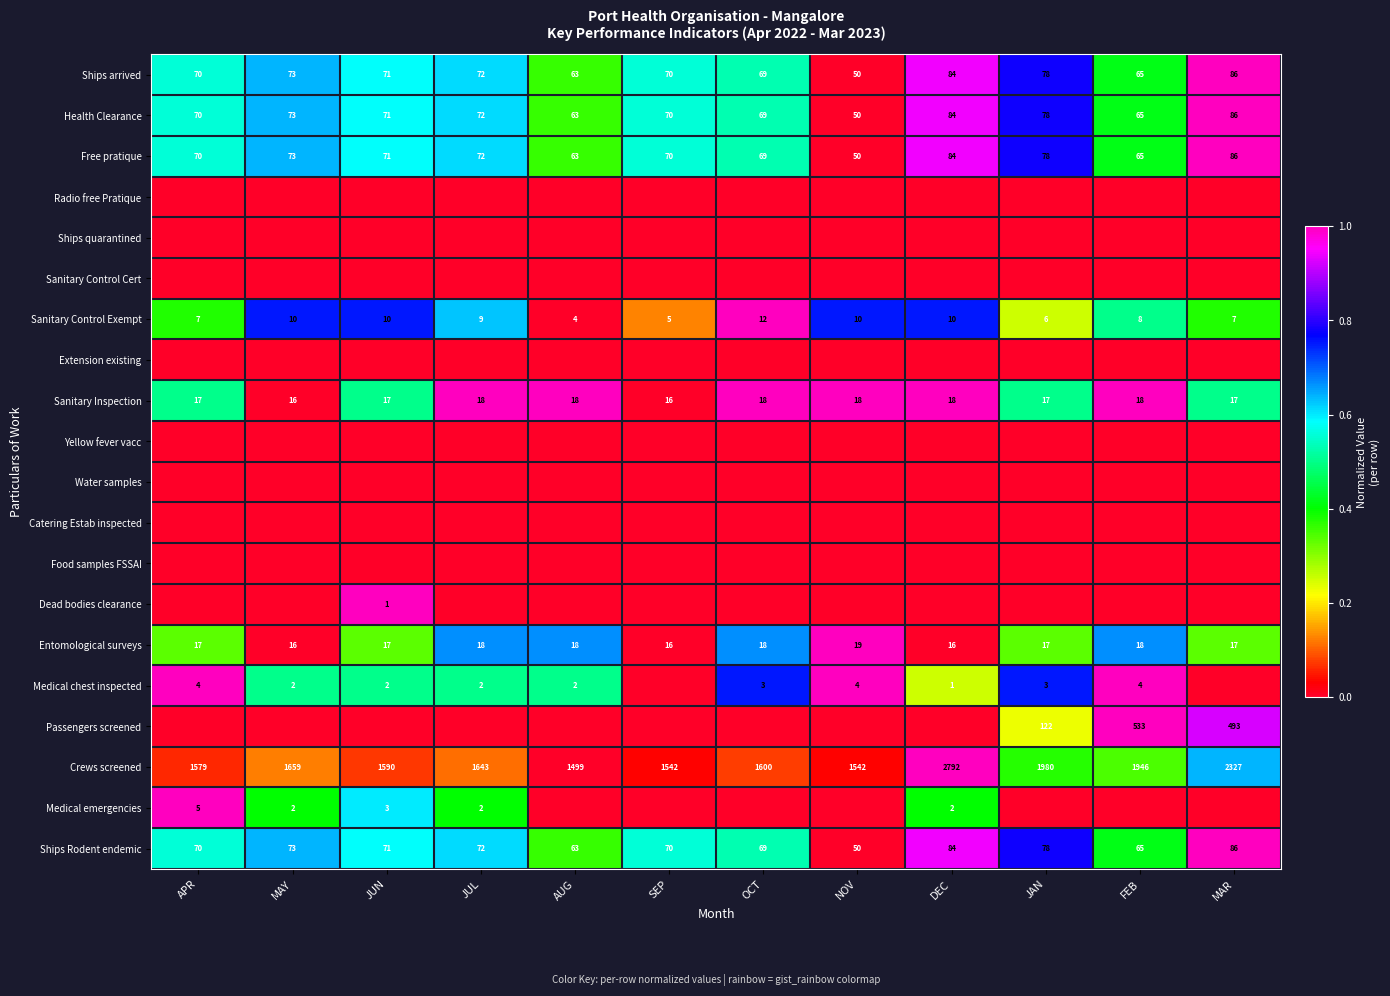

What is the highest value of the Ships Rodent endemic series?

86